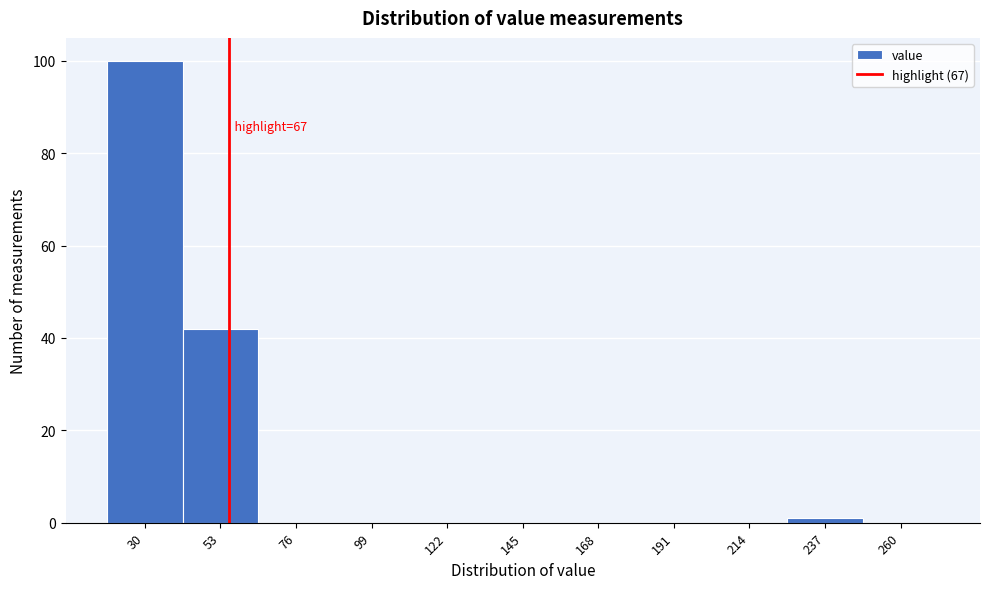

Reading right to left, extract all data points from this chart.

260=0	237=1	214=0	191=0	168=0	145=0	122=0	99=0	76=0	53=42	30=100